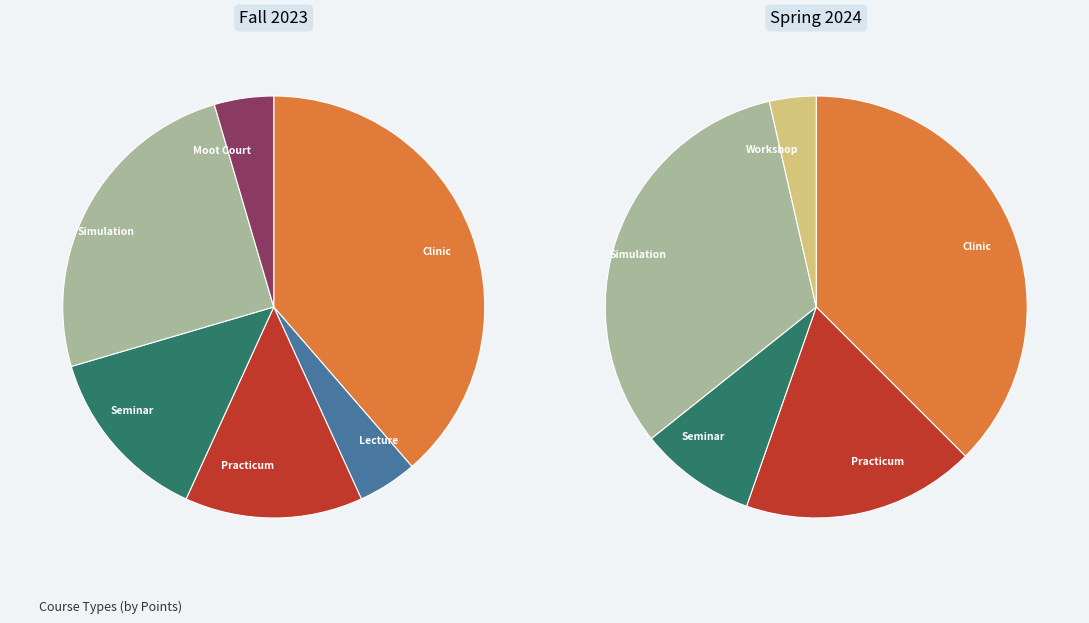

To the nearest percent, what is the difference between the largest and smallest slice percentages?

36%